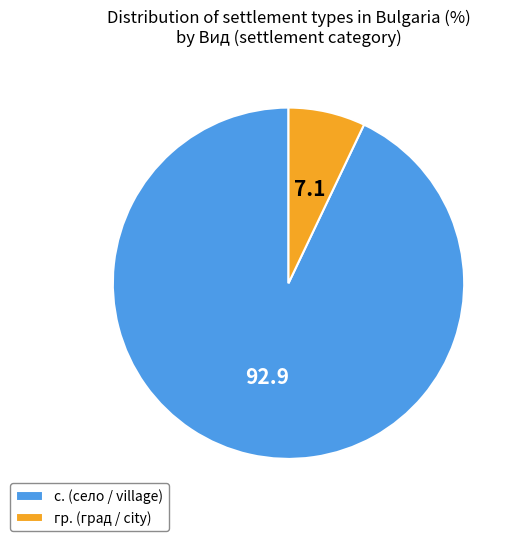

Combined, do гр. (град / city) and с. (село / village) account for over 50%?

Yes